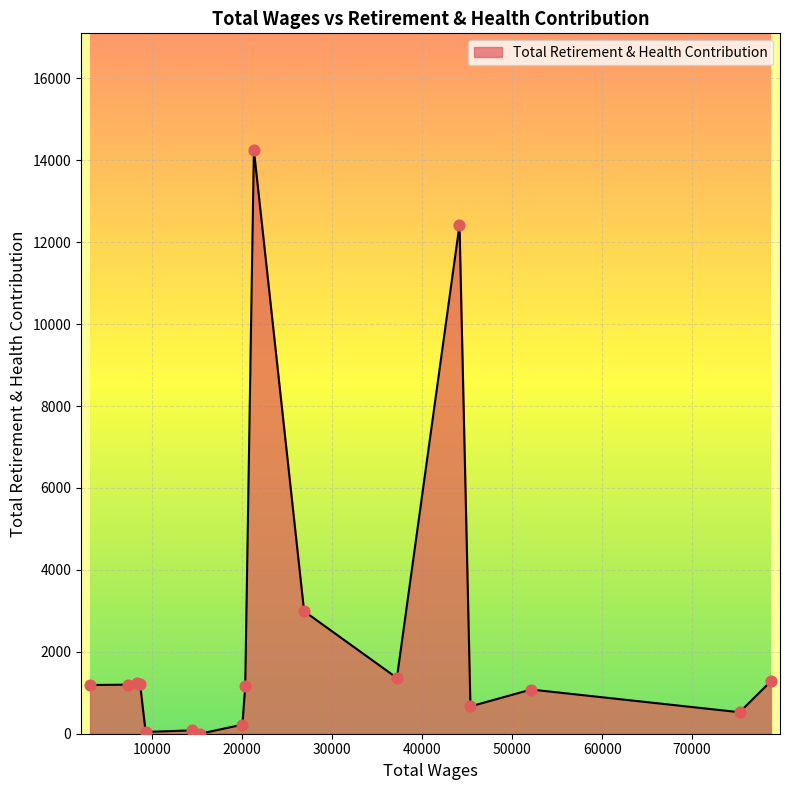

What is the difference between the maximum and minimum values?

14248